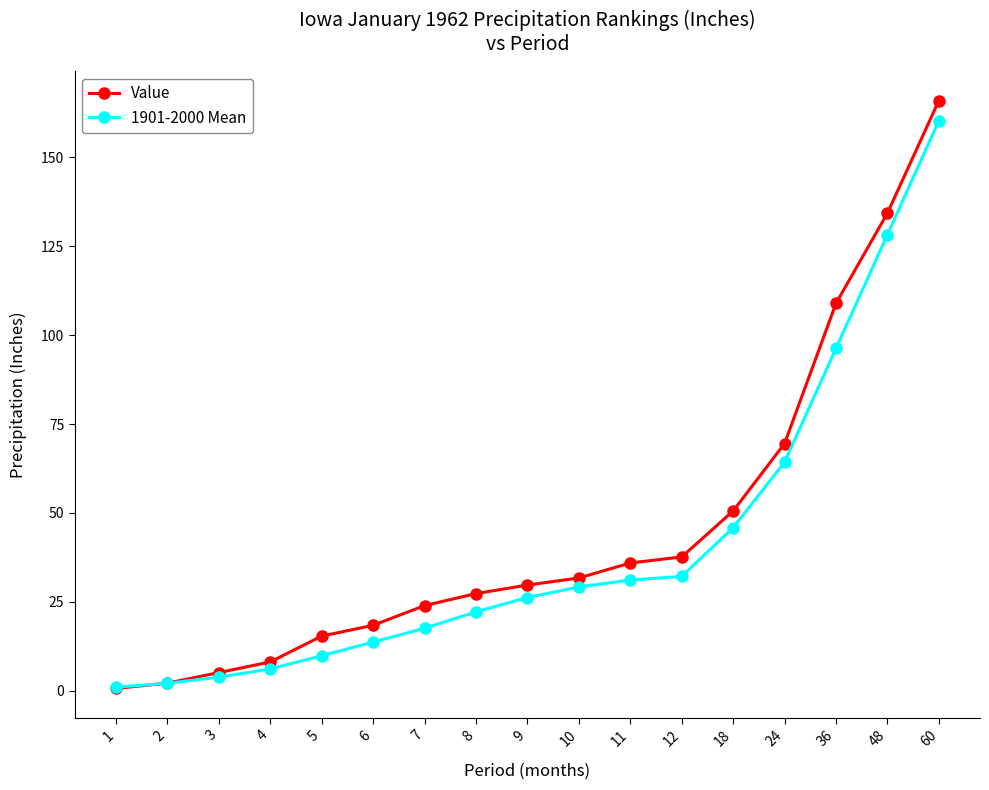

Which series changed the most between 11 and 24?

Value